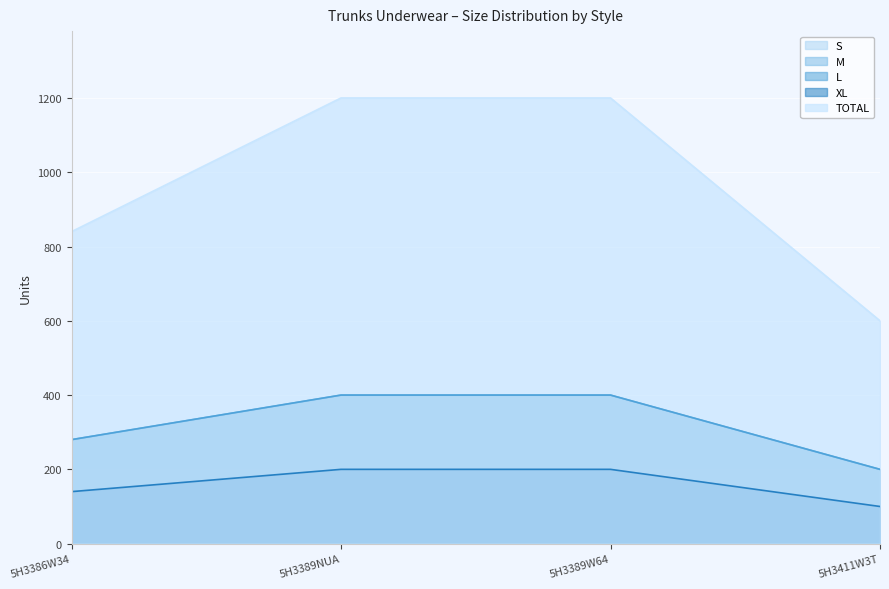

Reading right to left, what are all the values shown in this chart?

S: 100	200	200	140
M: 200	400	400	280
L: 200	400	400	280
XL: 100	200	200	140
TOTAL: 600	1200	1200	840